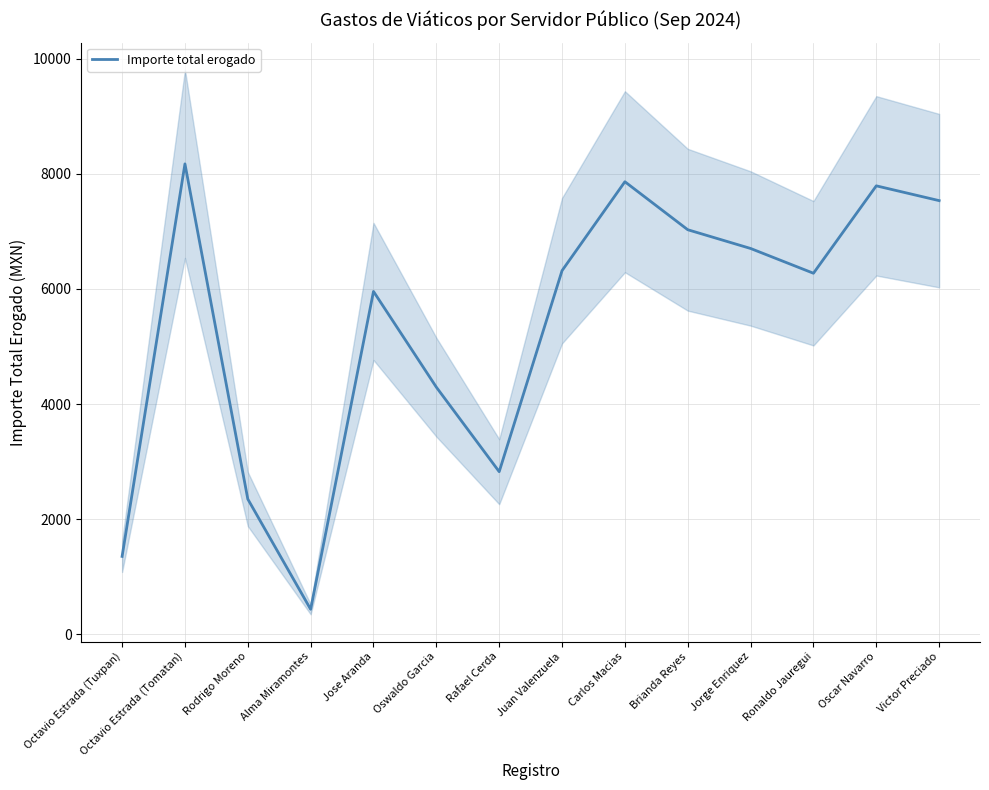

Is it true that the value at Alma Miramontes is 434.3?

True